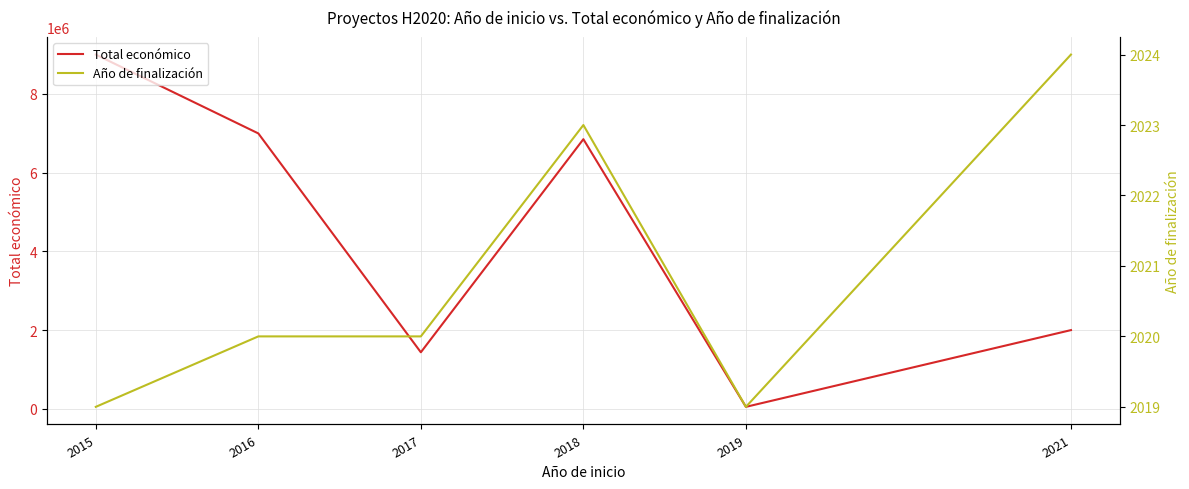

What is the approximate value of Total económico at 2021, to the nearest 10?

1999850